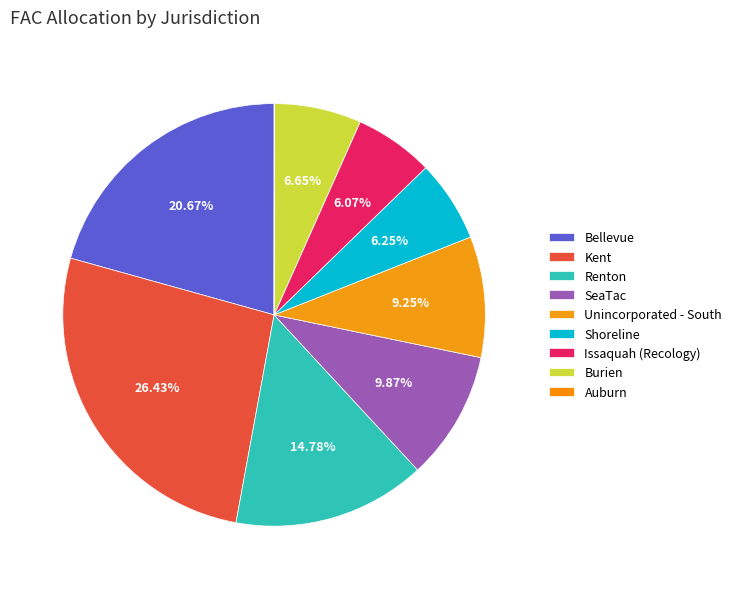

Is the sum of Issaquah (Recology) and Renton greater than half?

No